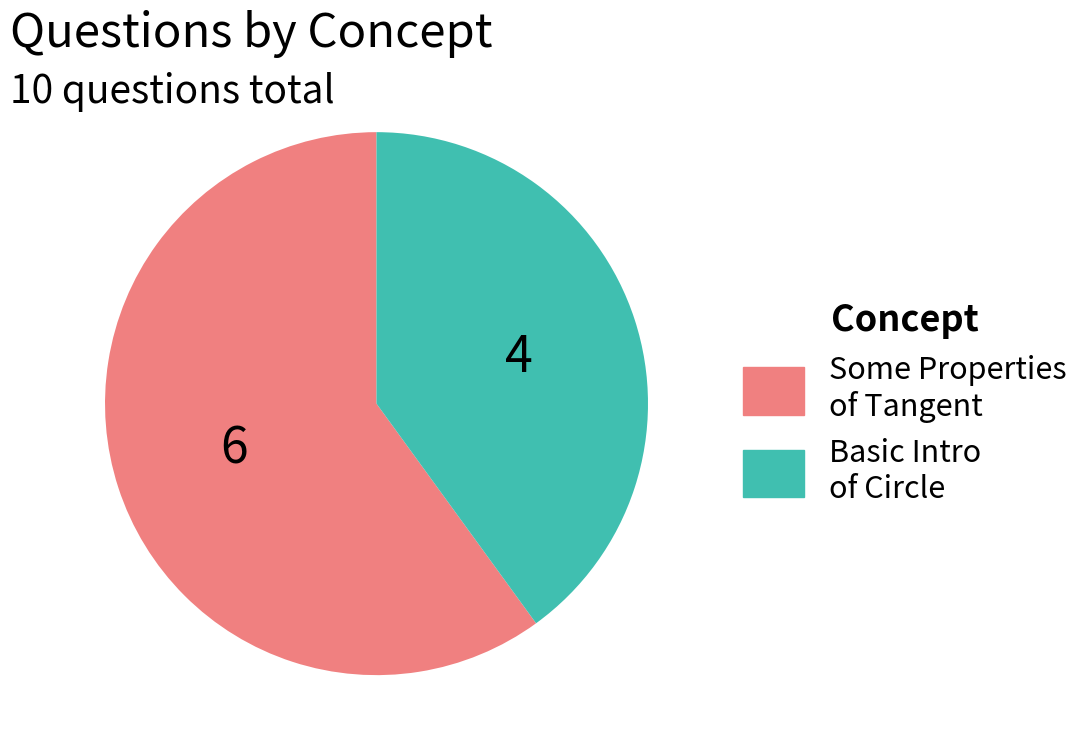

How many slices are in this pie chart?

2